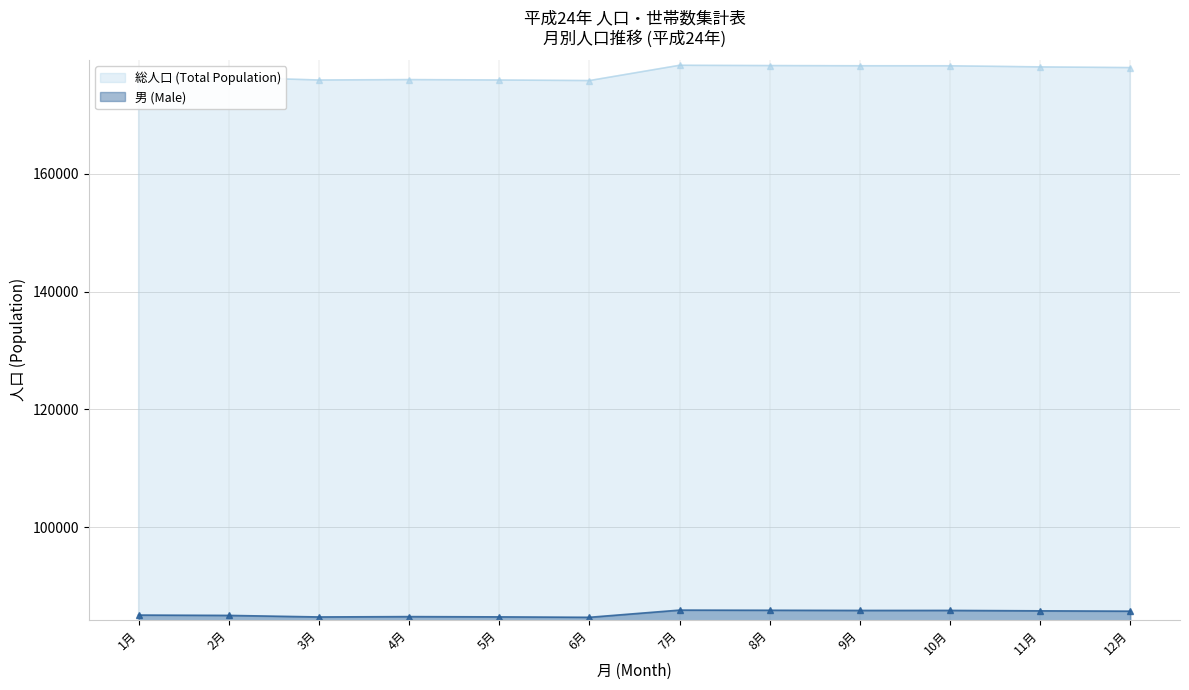

At which label is 男 (Male) closest to 85292?

1月